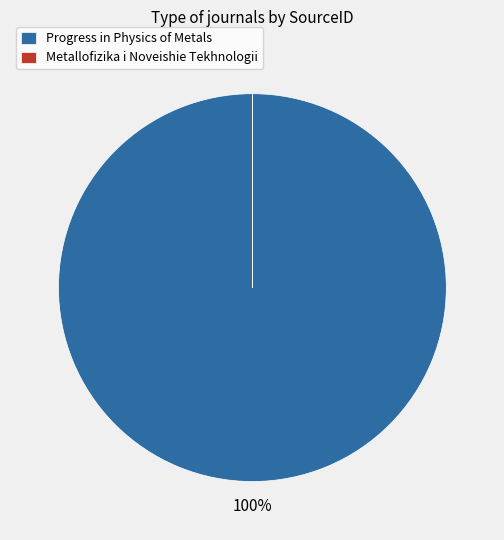

To the nearest percent, what portion does Progress in Physics of Metals represent?

100%